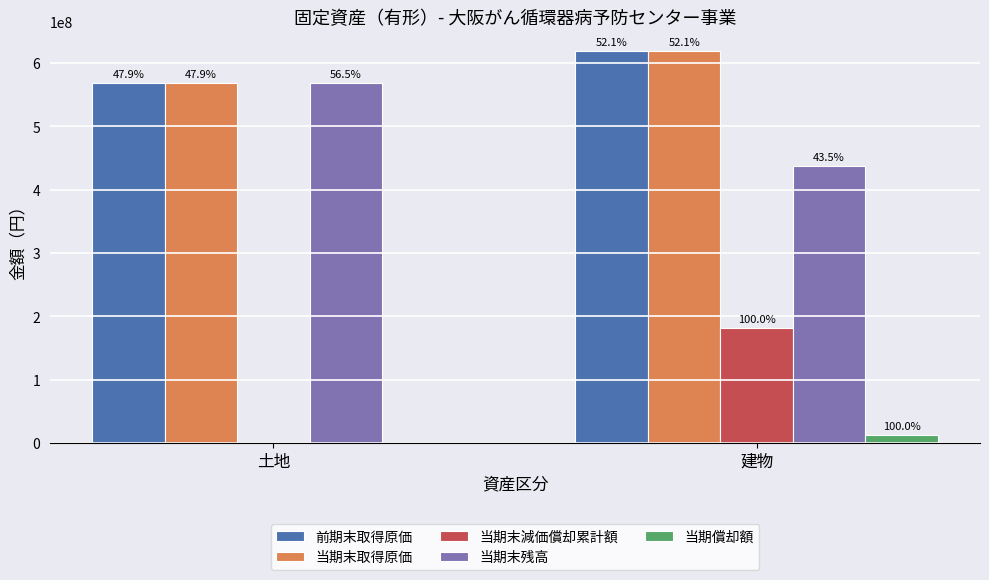

Read the 当期末取得原価 value at 建物.

618861844